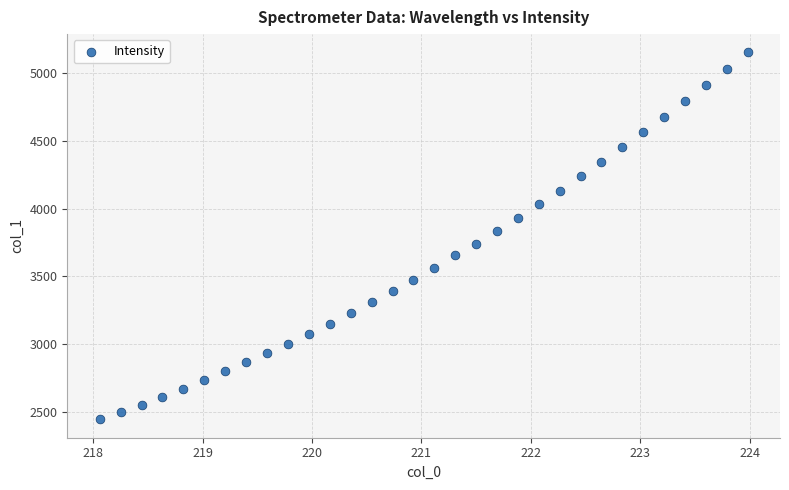

What is the range of X values (max minus min)?

5.9